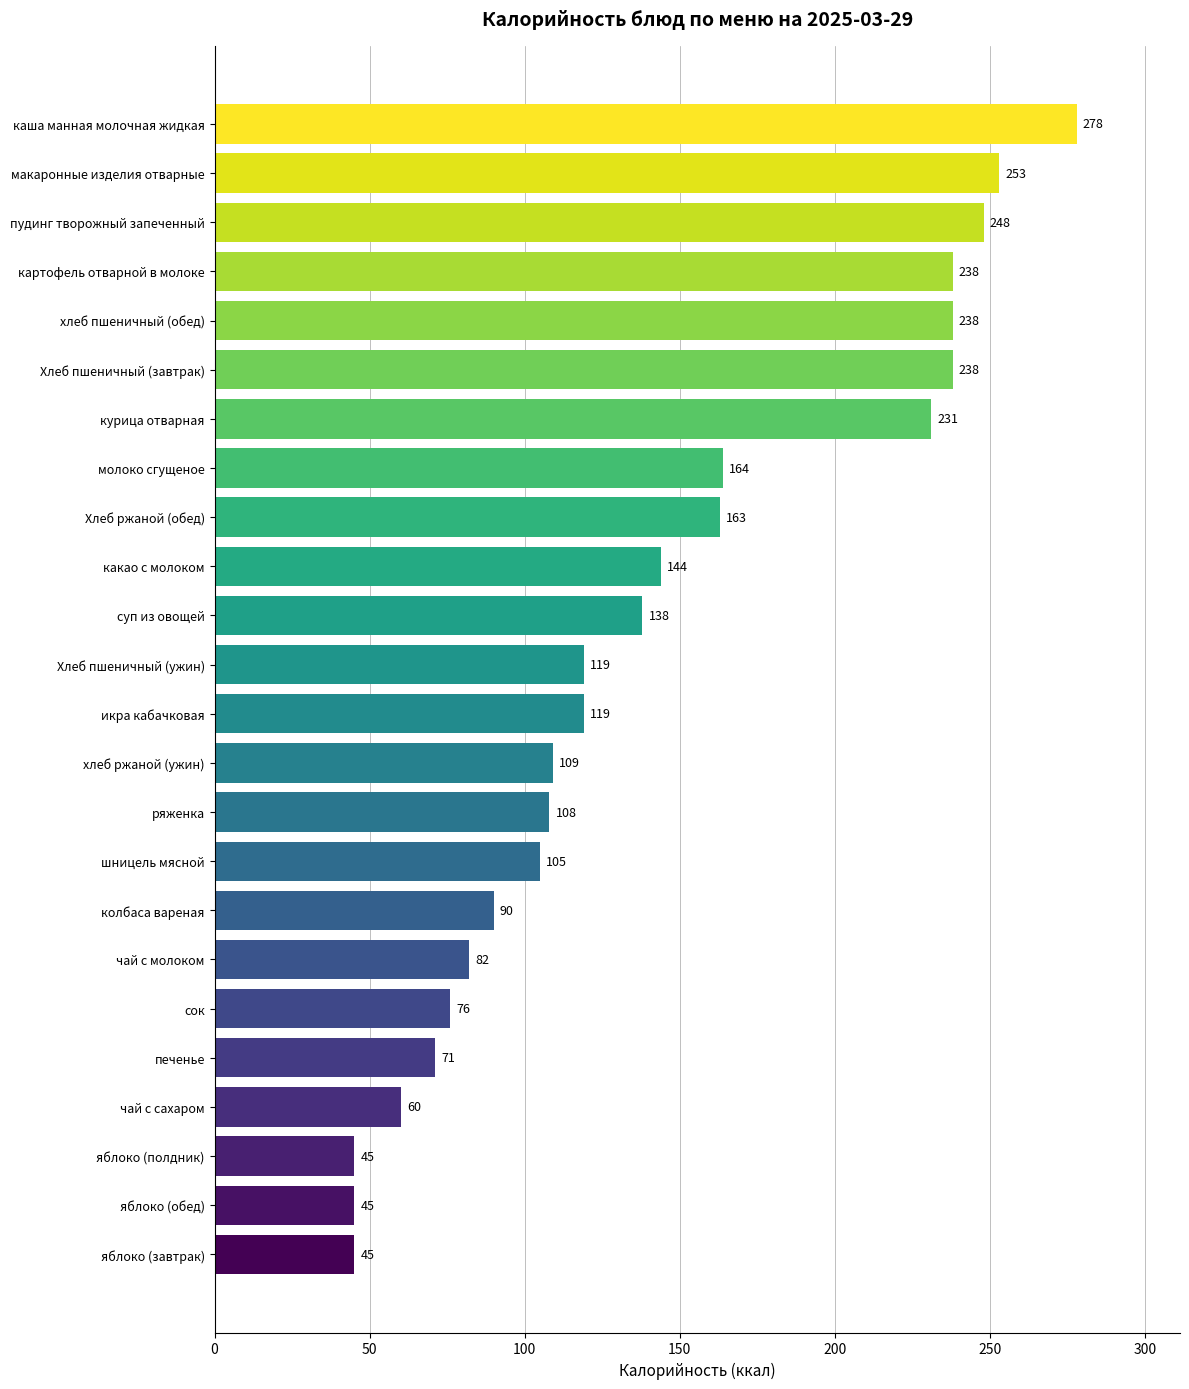

What is the average value?

142